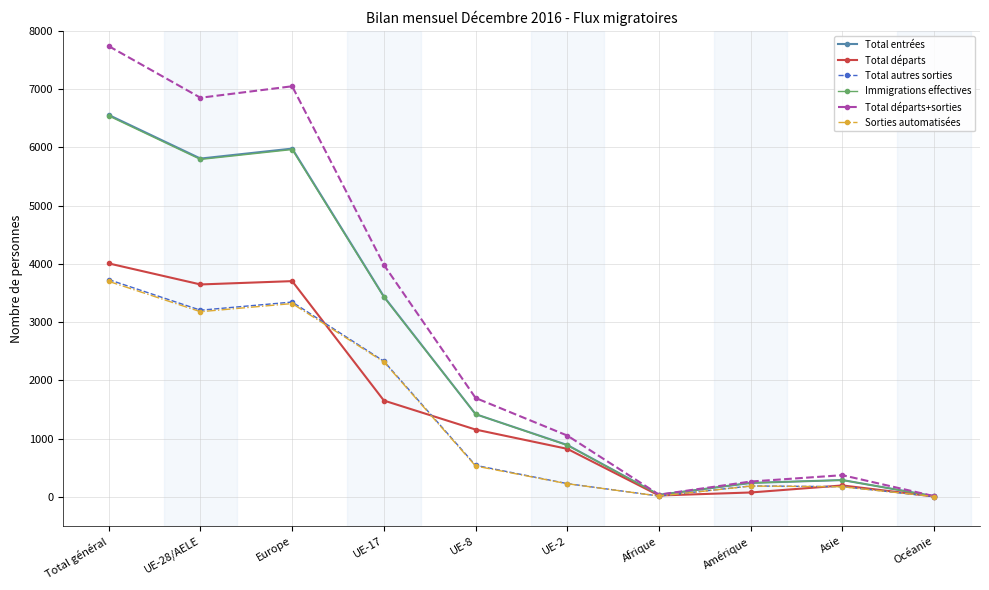

Between UE-2 and Amérique, which series saw the biggest shift?

Total départs+sorties